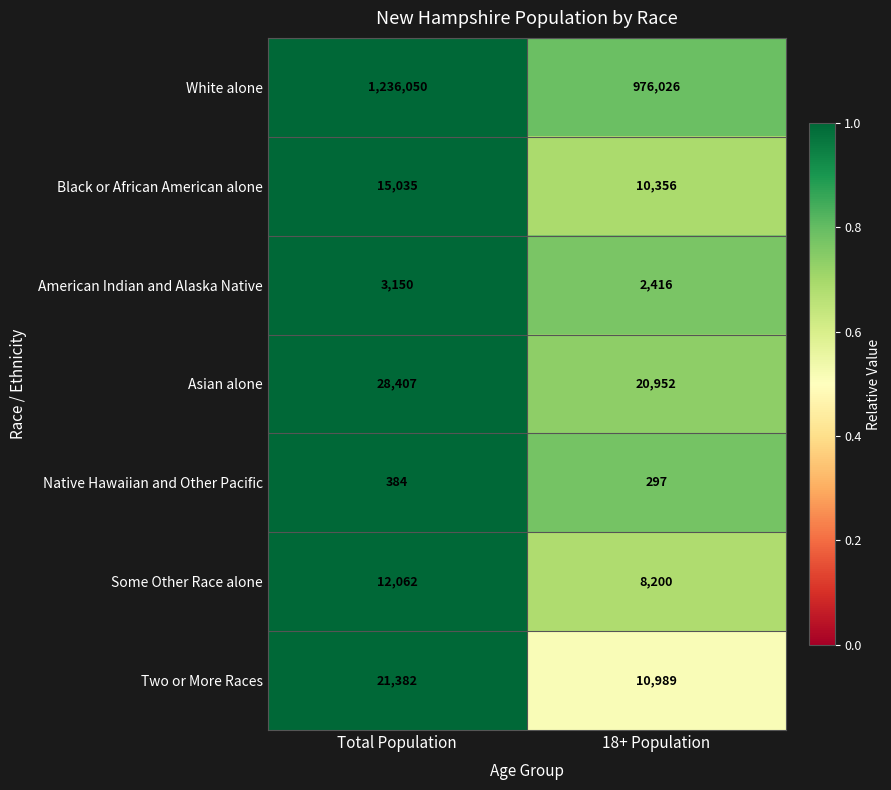

What is the sum of all Native Hawaiian and Other Pacific values?

681